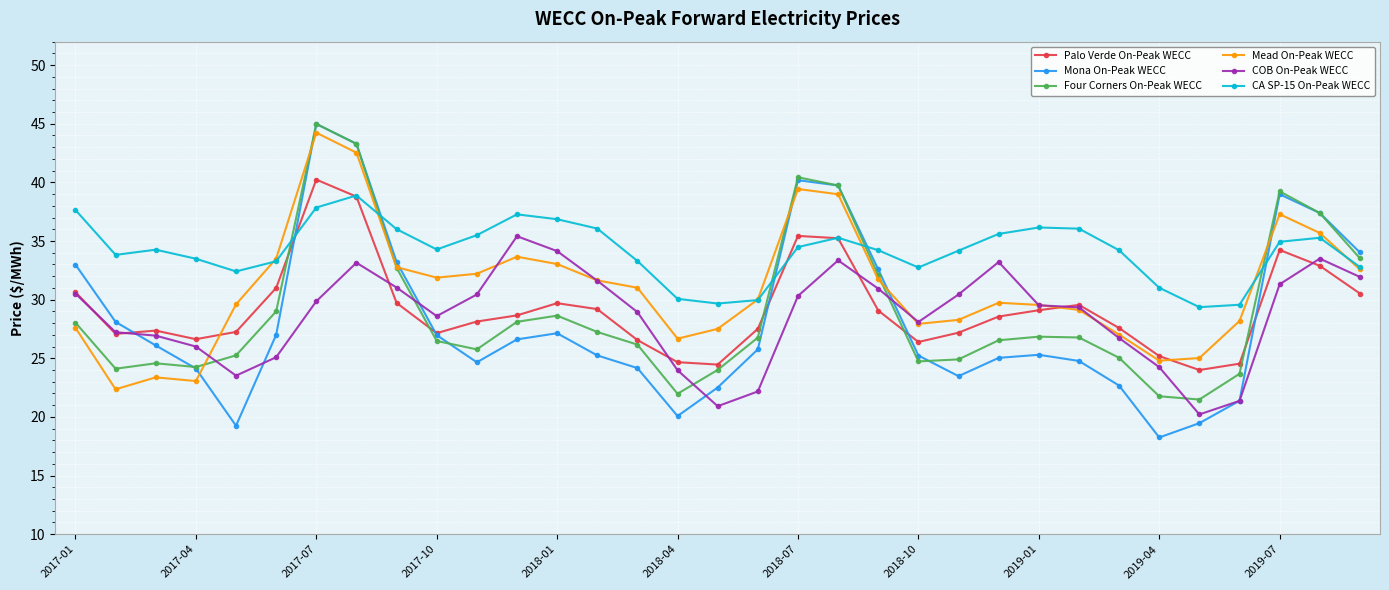

Which series ends up on top after the final intersection of Mona On-Peak WECC and CA SP-15 On-Peak WECC?

Mona On-Peak WECC